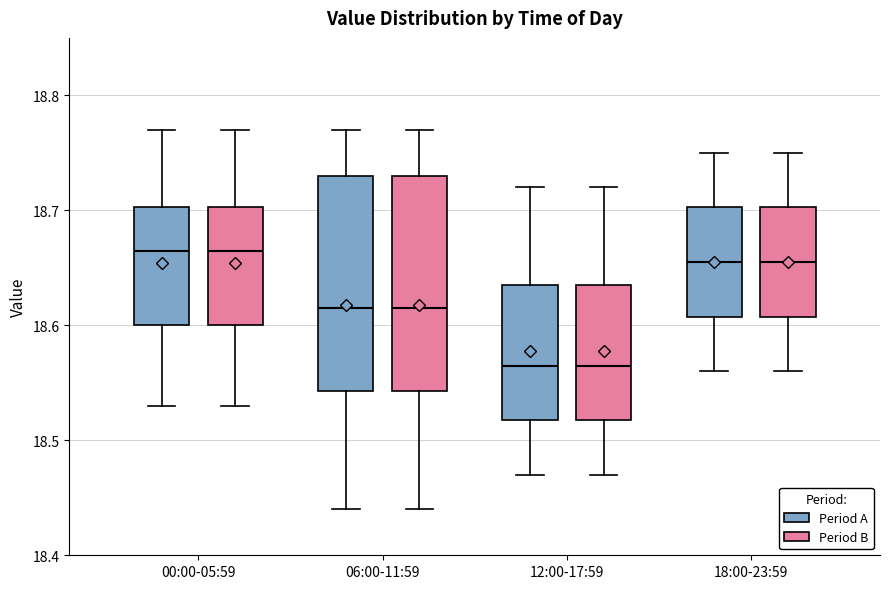

Where is the upper edge of the box for 00:00-05:59 (Period A) on the y-axis? The values are not printed on the chart, so give them approximately, as read against the axis.

18.70